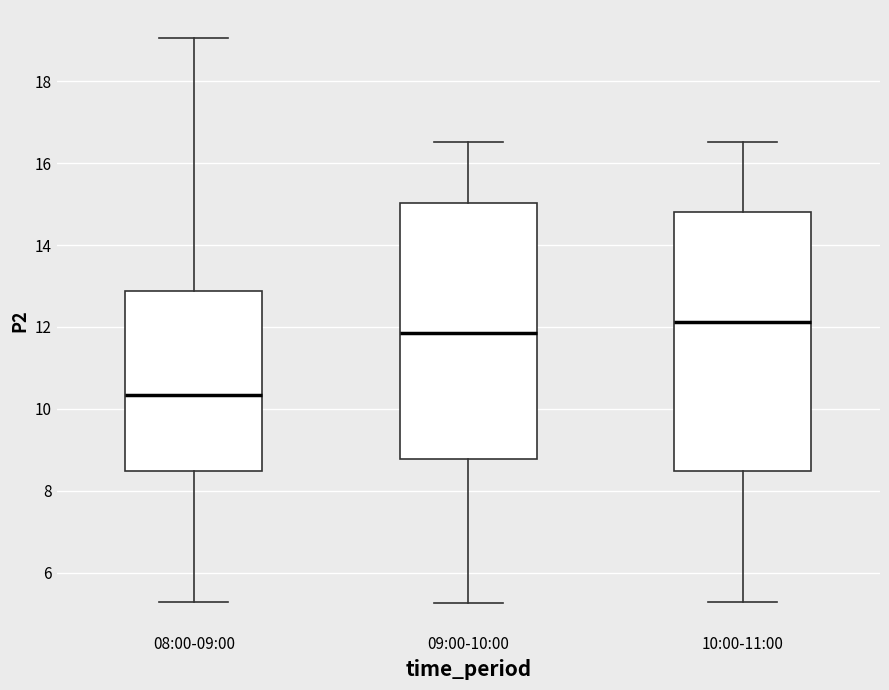

Which box's median line is the lowest?

08:00-09:00